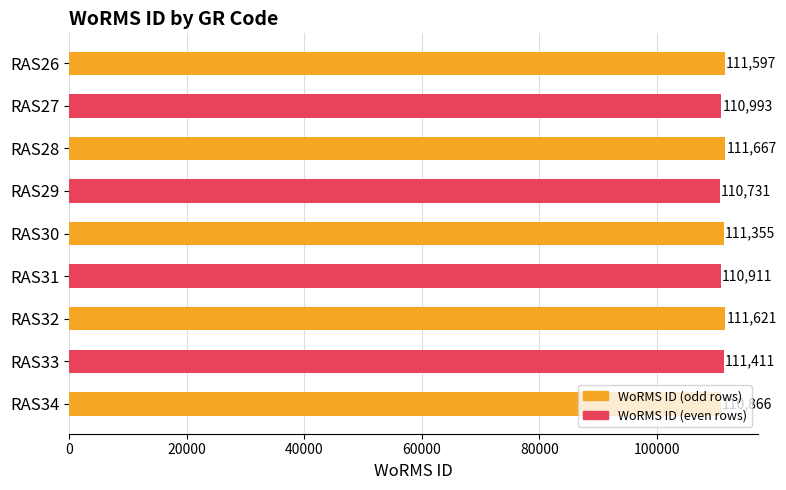

What is the sum of the values at RAS27 and RAS31?

221904